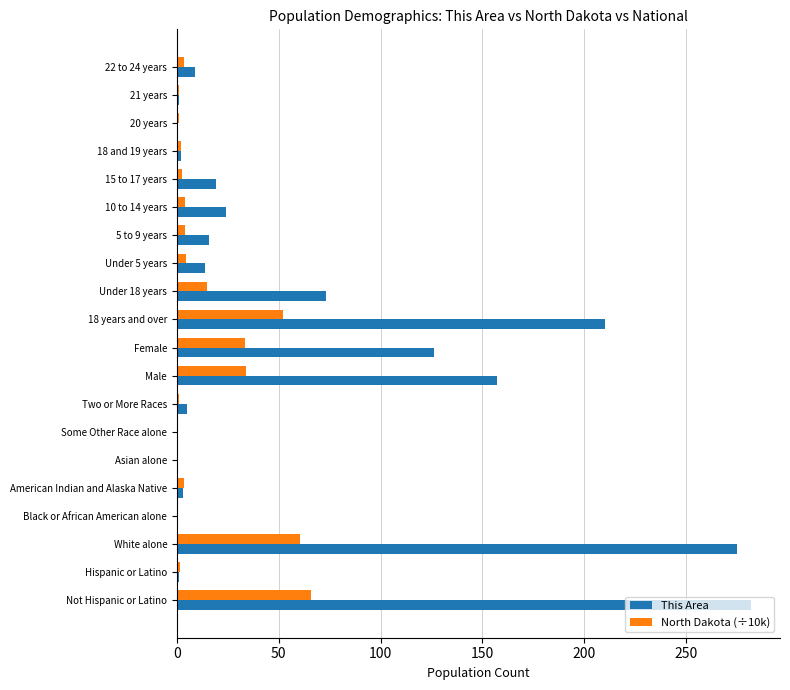

The North Dakota (÷10k) series shows 34.0 at Male. True or false?

True